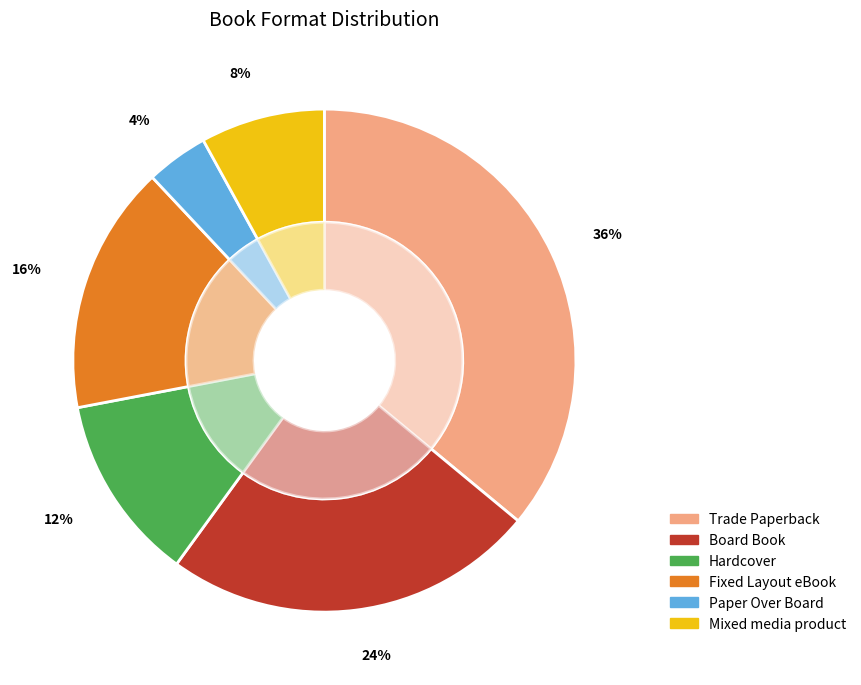

What percentage is the Fixed Layout eBook slice, to the nearest percent?

16%